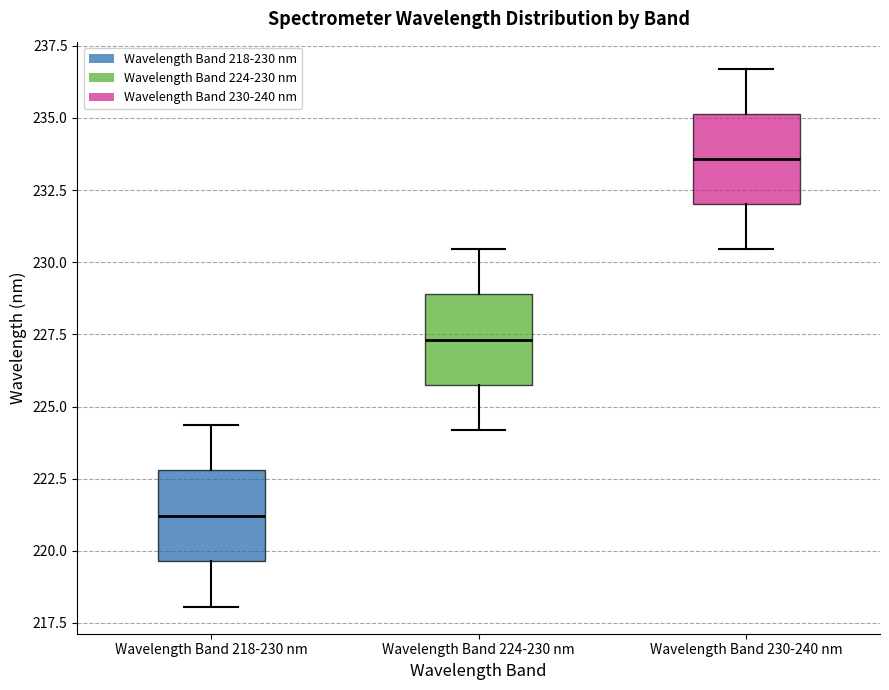

Where is the upper edge of the box for Wavelength Band 218-230 nm on the y-axis? The values are not printed on the chart, so give them approximately, as read against the axis.

223.0